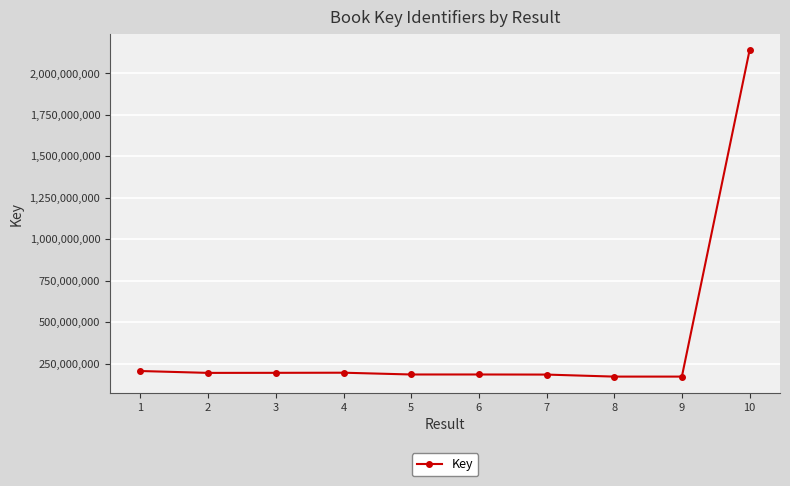

True or false: the data has more than 0 interior local peaks.

True